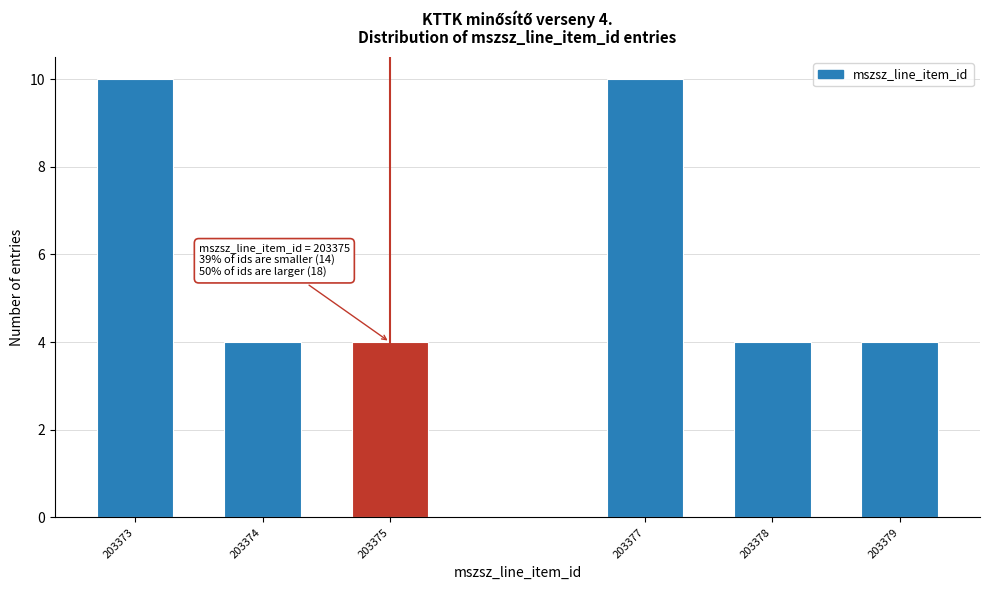

Reading left to right, extract all data points from this chart.

10	4	4	10	4	4